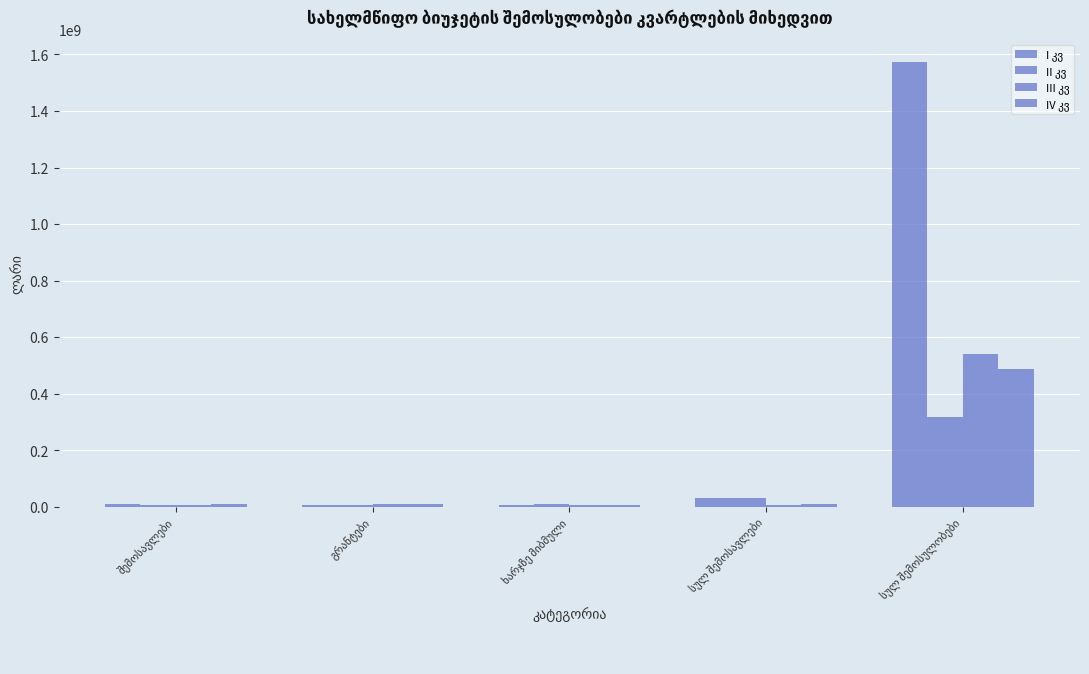

At which label does II კვ reach its minimum?

შემოსავლები